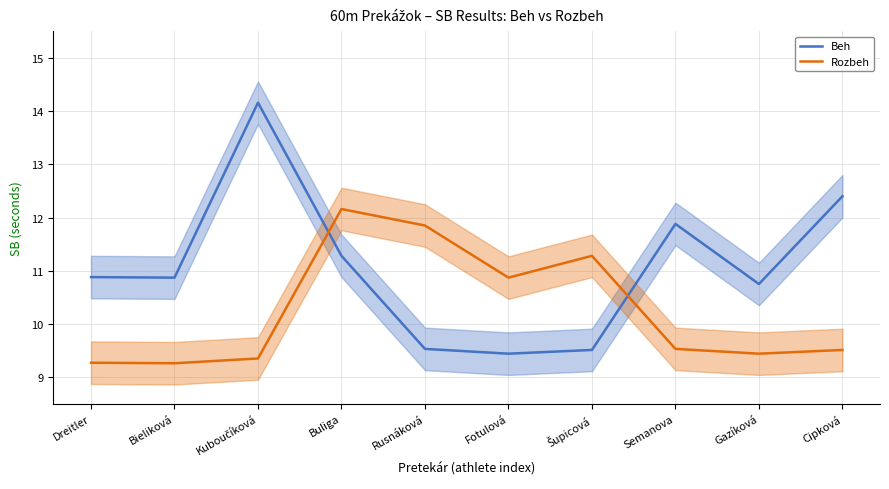

Is the value of Beh at Bieliková greater than the value of Rozbeh at Cipková?

Yes